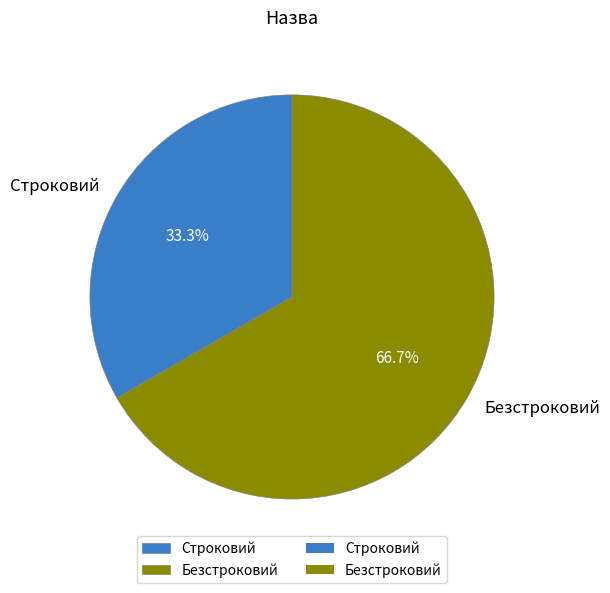

Does Строковий account for over 50% of the chart?

No